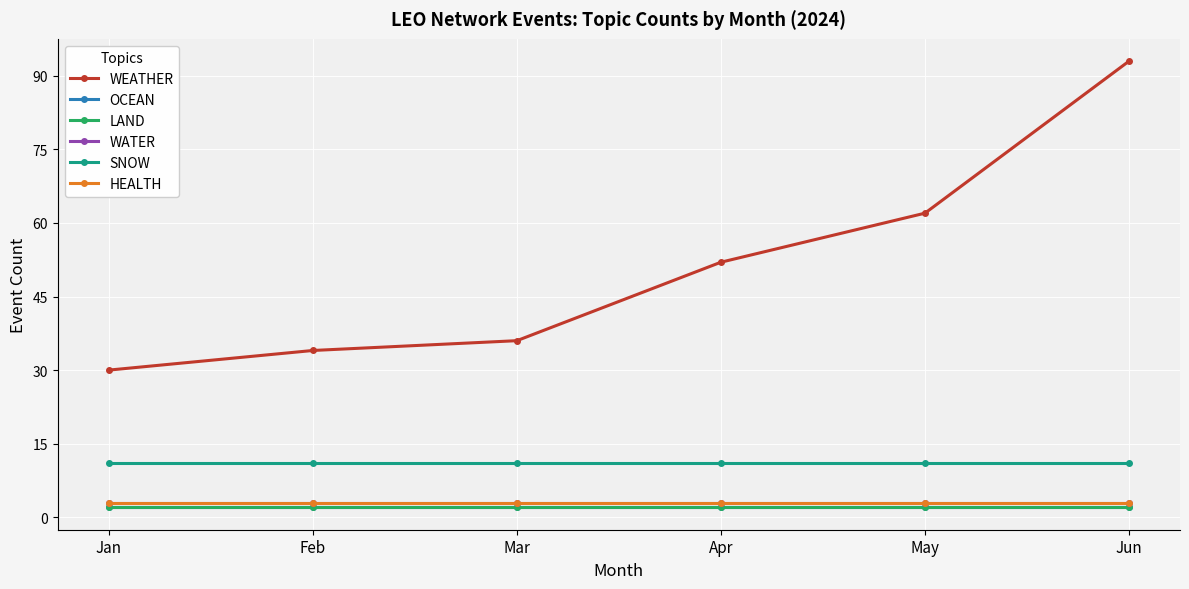

What are all the series names shown in the legend?

WEATHER, OCEAN, LAND, WATER, SNOW, HEALTH